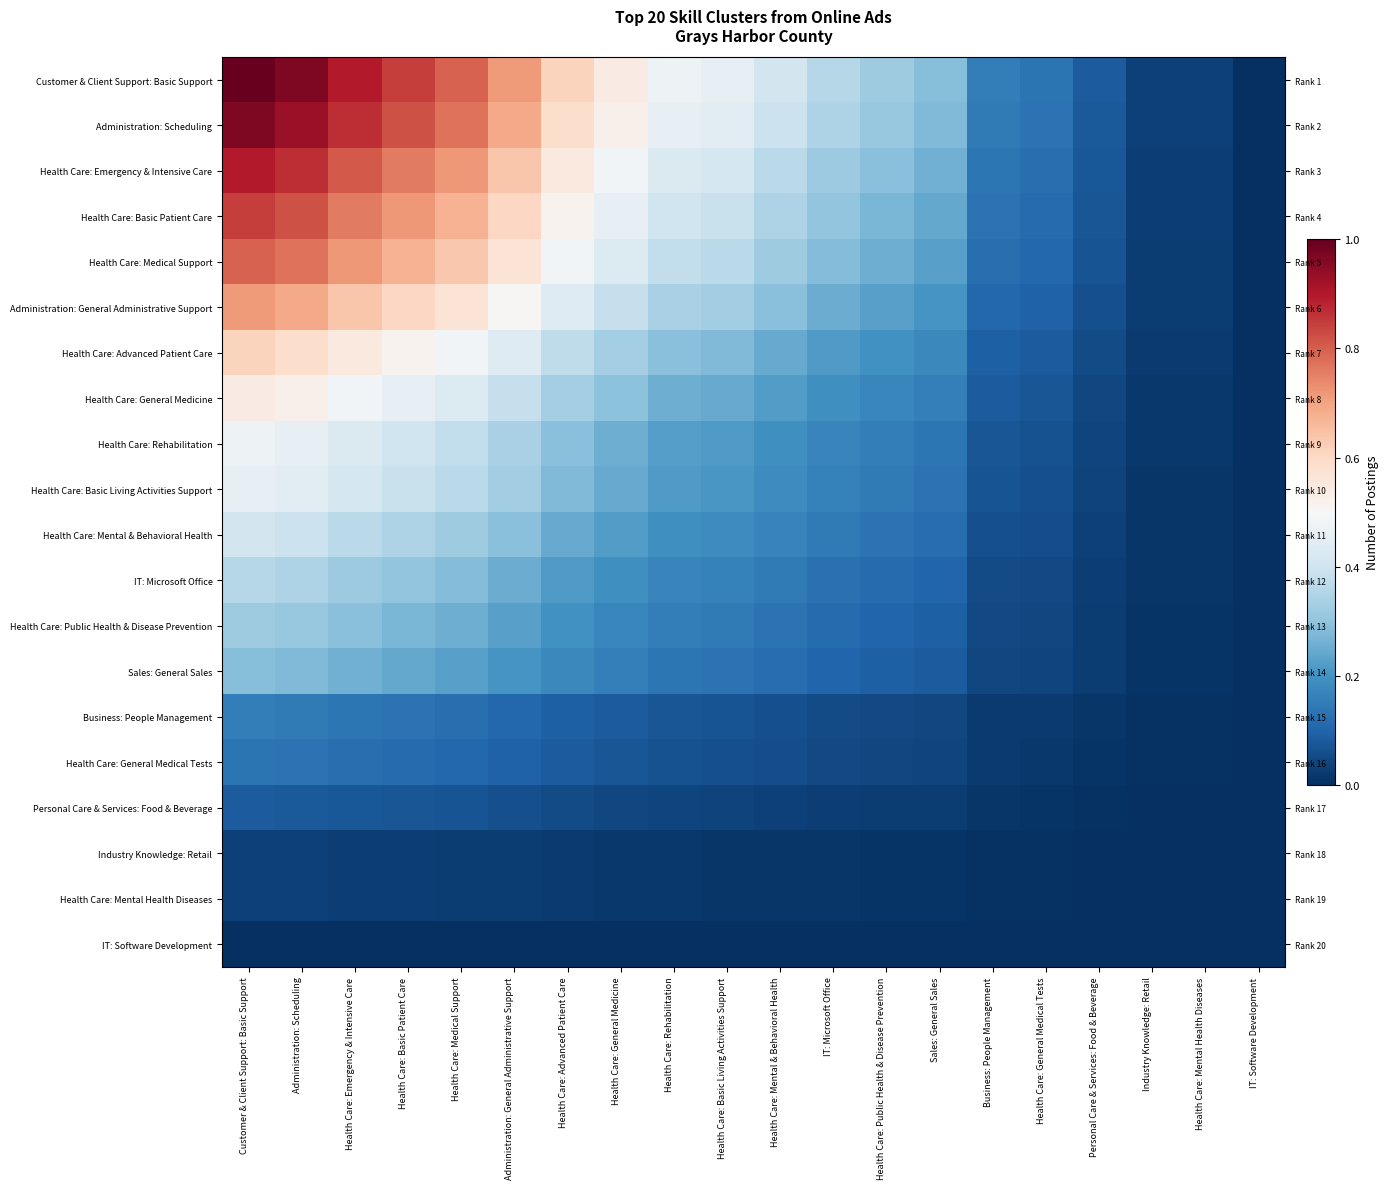

What is the difference between the second highest and second lowest values in the Health Care: Mental & Behavioral Health series?

0.4